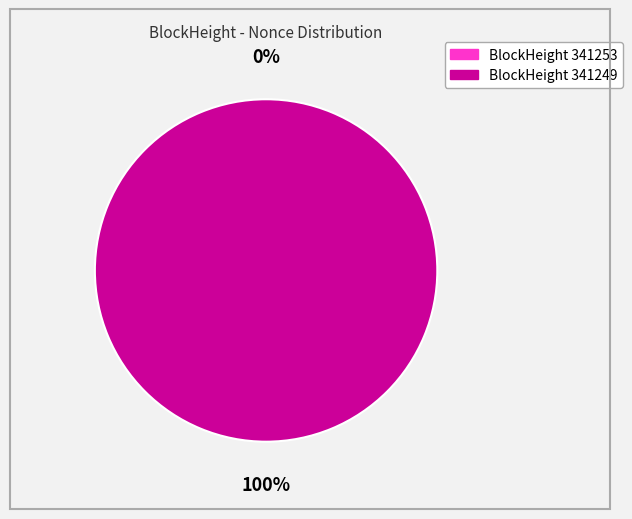

To the nearest percent, what is the difference between the 341253 and 341249 slice percentages?

100%